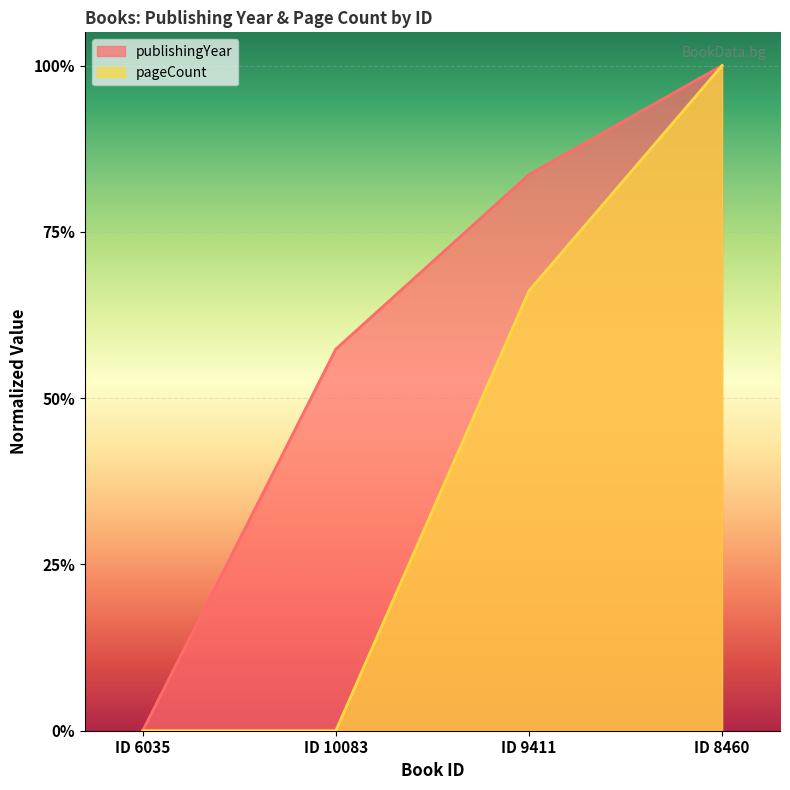

The value of publishingYear at ID 8460 is 1.3. True or false?

False